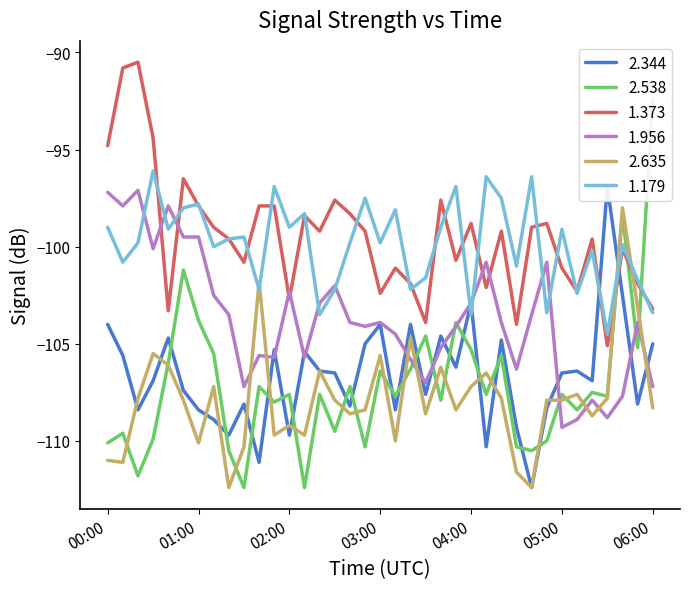

True or false: 2.635 and 1.373 intersect in this chart.

True